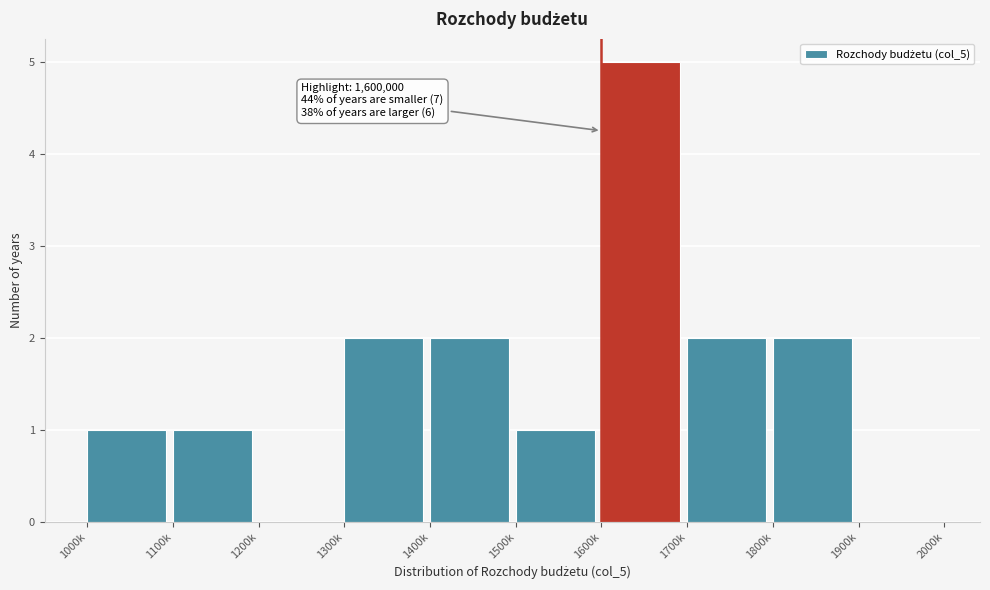

Reading left to right, extract all data points from this chart.

1000k=1	1100k=1	1200k=0	1300k=2	1400k=2	1500k=1	1600k=5	1700k=2	1800k=2	1900k=0